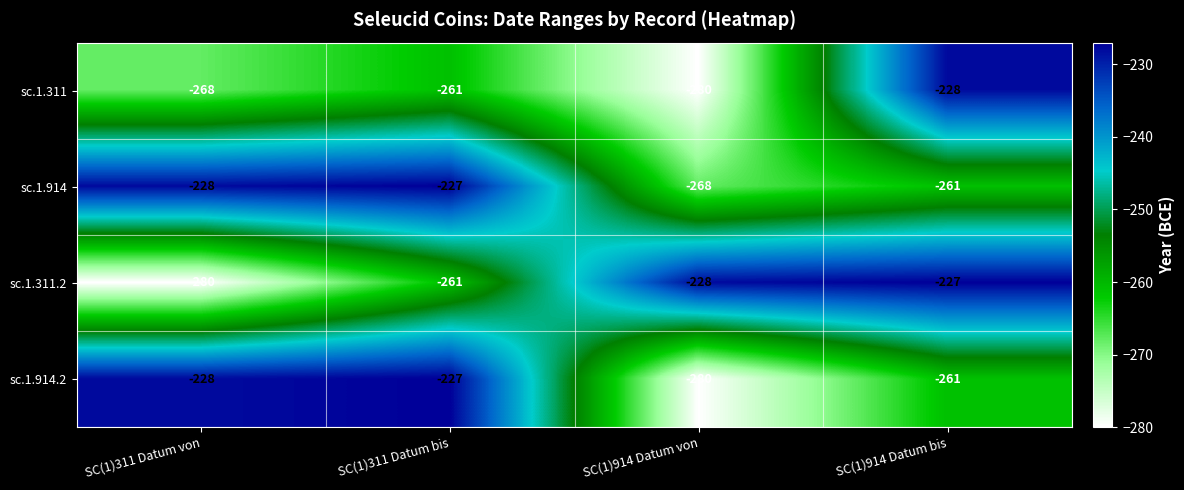

What is the approximate value of sc.1.914.2 at SC(1)914 Datum bis, to the nearest 5?

-260